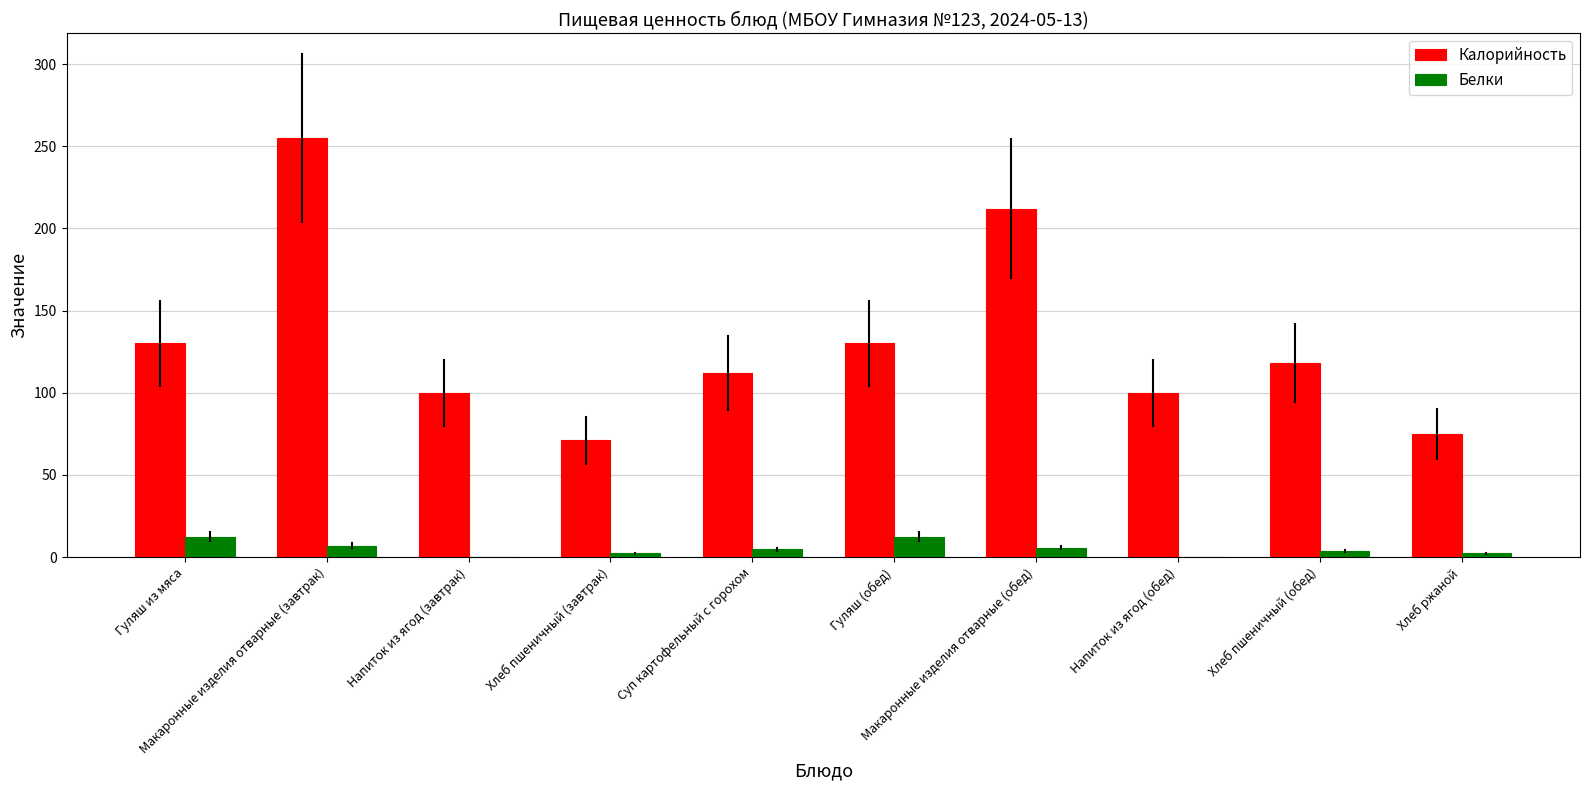

The Белки series shows 5.8 at Макаронные изделия отварные (обед). True or false?

True